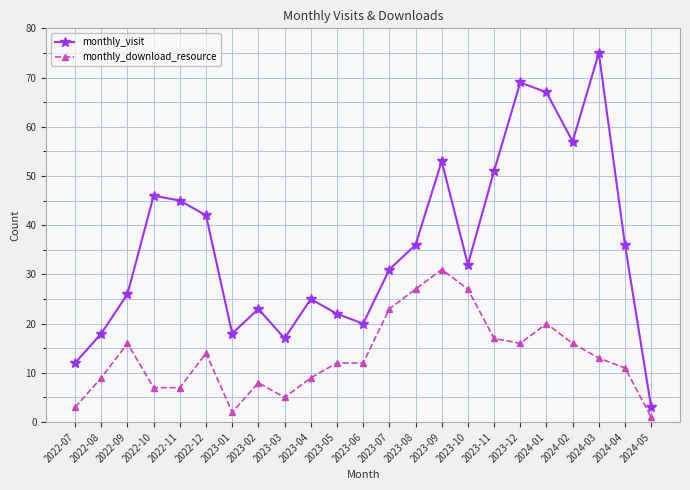

Reading left to right, transcribe all the data shown in this chart.

monthly_visit: 2022-07=12	2022-08=18	2022-09=26	2022-10=46	2022-11=45	2022-12=42	2023-01=18	2023-02=23	2023-03=17	2023-04=25	2023-05=22	2023-06=20	2023-07=31	2023-08=36	2023-09=53	2023-10=32	2023-11=51	2023-12=69	2024-01=67	2024-02=57	2024-03=75	2024-04=36	2024-05=3
monthly_download_resource: 2022-07=3	2022-08=9	2022-09=16	2022-10=7	2022-11=7	2022-12=14	2023-01=2	2023-02=8	2023-03=5	2023-04=9	2023-05=12	2023-06=12	2023-07=23	2023-08=27	2023-09=31	2023-10=27	2023-11=17	2023-12=16	2024-01=20	2024-02=16	2024-03=13	2024-04=11	2024-05=1